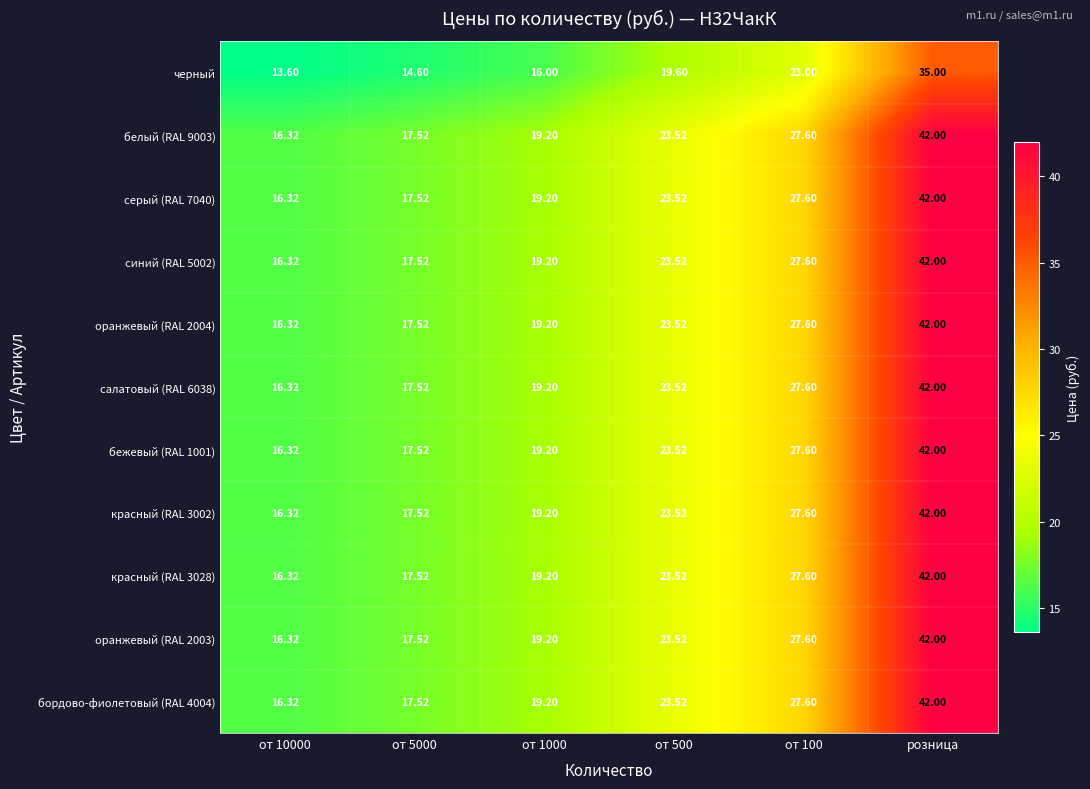

Is the value of оранжевый (RAL 2003) at от 100 greater than the value of черный at розница?

No